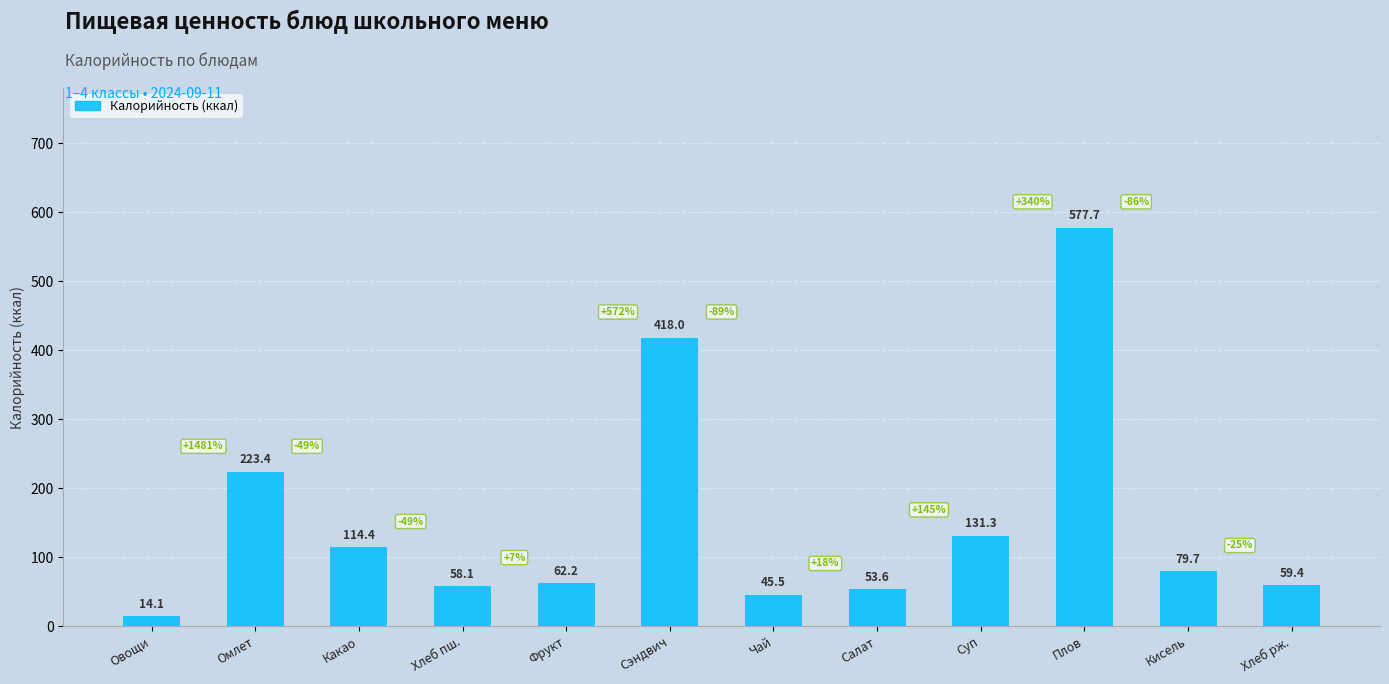

Does the chart contain any negative values?

No